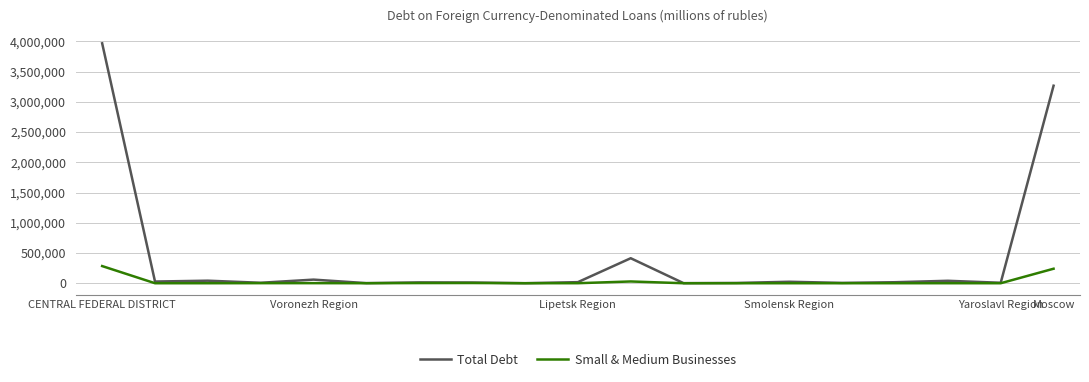

How many series are shown in this chart?

2